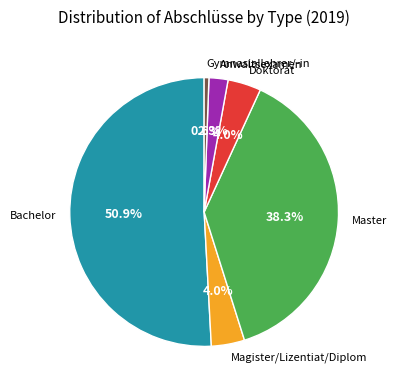

To the nearest percent, what is the difference between the largest and smallest slice percentages?

50%